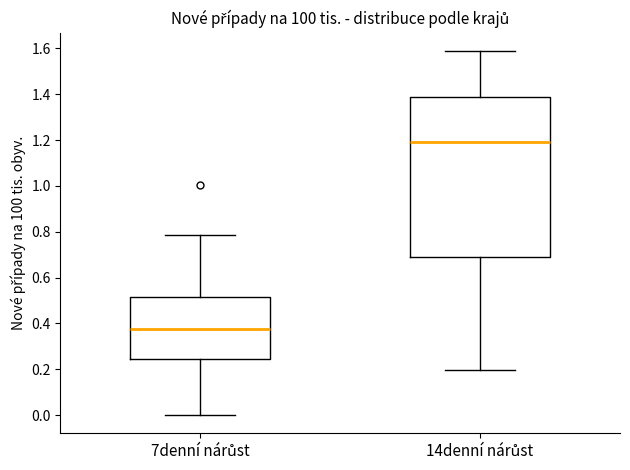

Reading left to right, read every box against the y-axis: the position of its median line, the range the box covers, and the ends of its whiskers. The values are not printed on the chart, so give them approximately, as read against the axis.

7denní nárůst: median 0.38, box 0.24 to 0.52, whiskers 0.00 to 0.78
14denní nárůst: median 1.20, box 0.70 to 1.38, whiskers 0.20 to 1.58